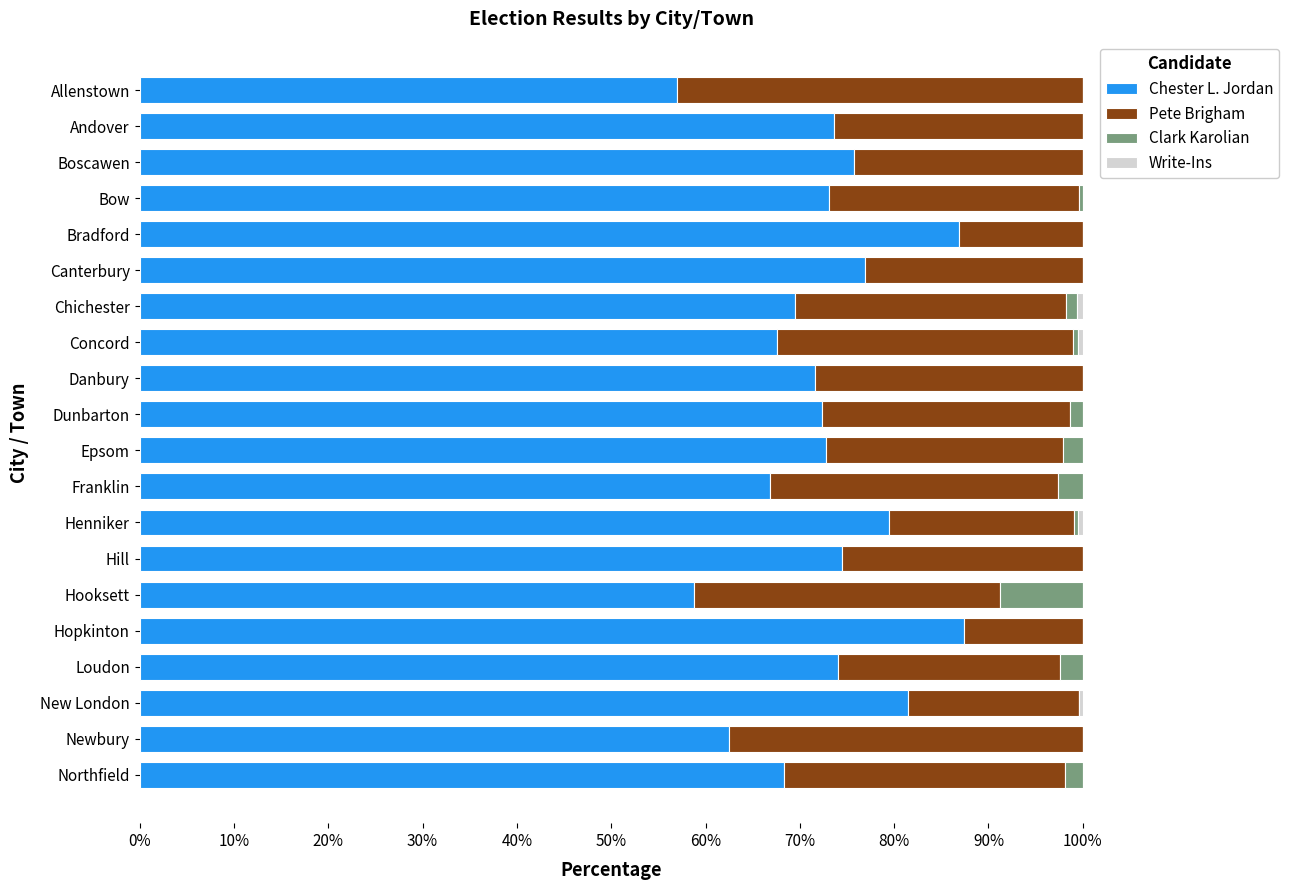

The value of Chester L. Jordan at Newbury is 62.5. True or false?

True